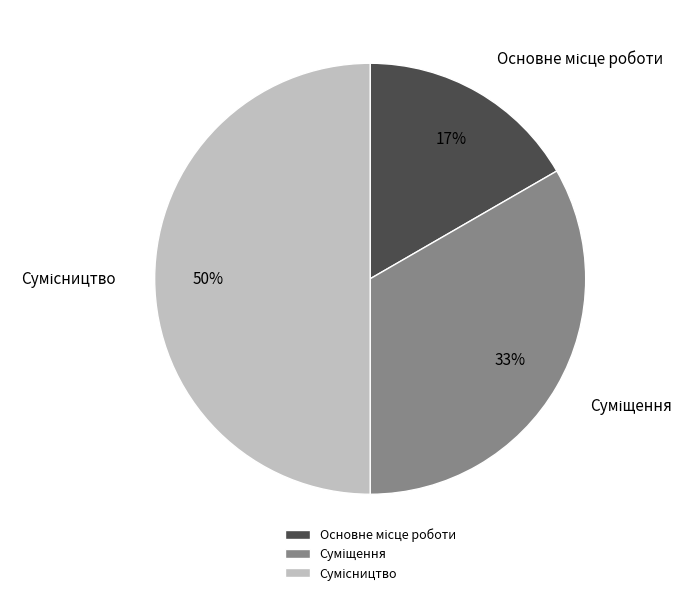

To the nearest percent, what is the average slice percentage?

33%